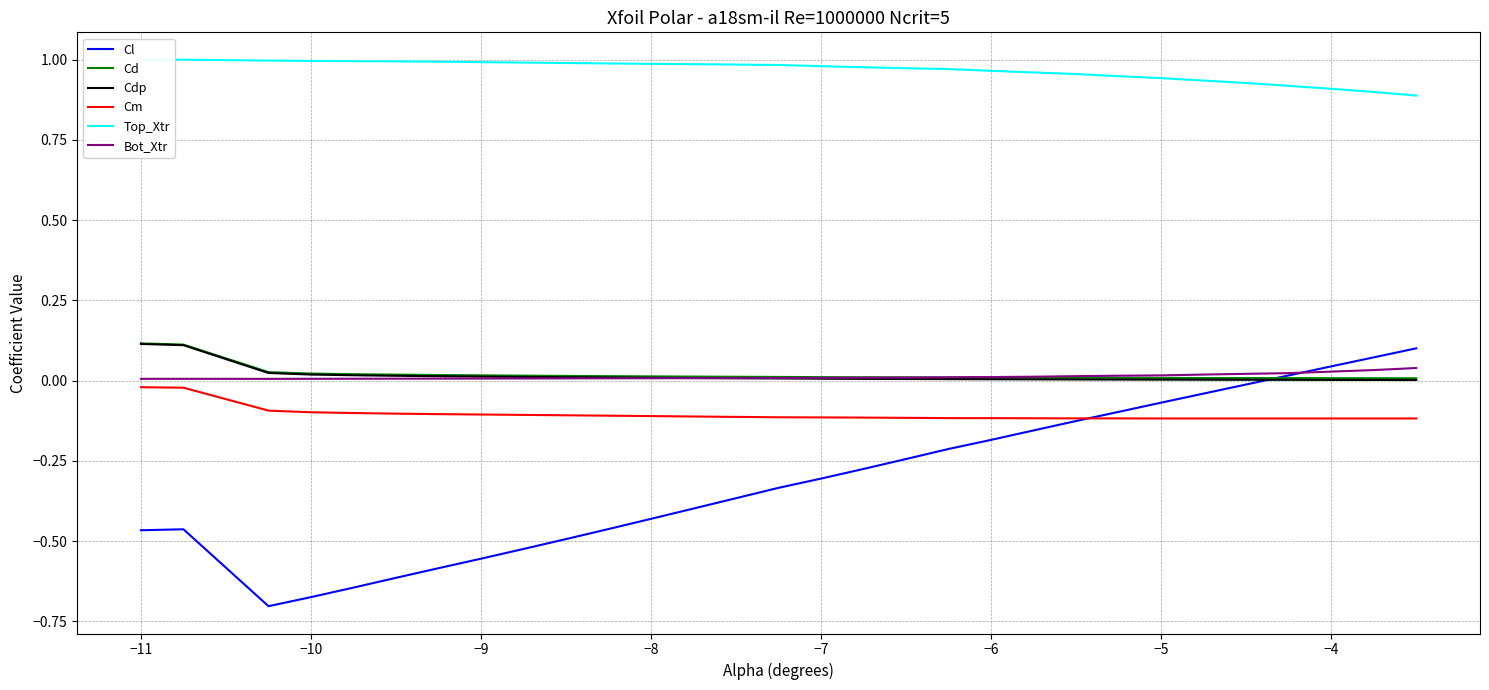

True or false: Cd and Cm cross at least once.

False